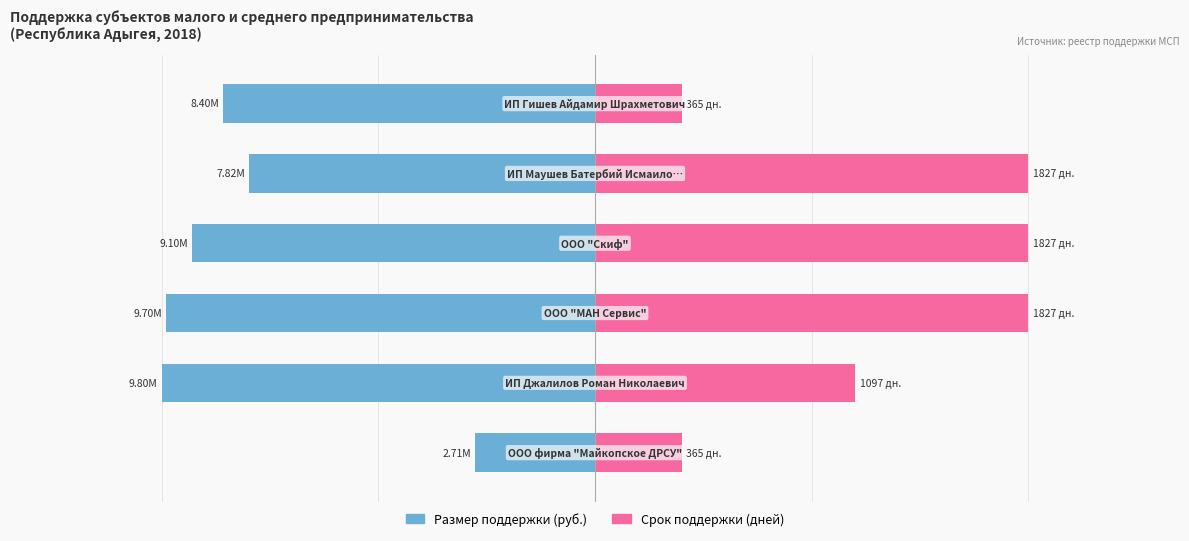

What is the spread (max minus min) of values at 1?

15679489.9